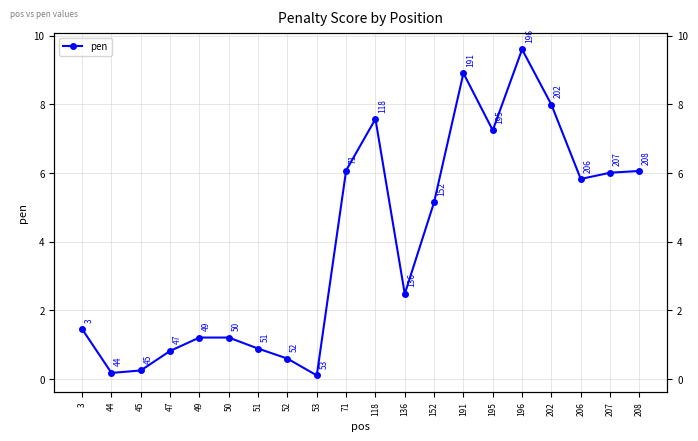

What is the change in value from 3 to 44?

-1.3